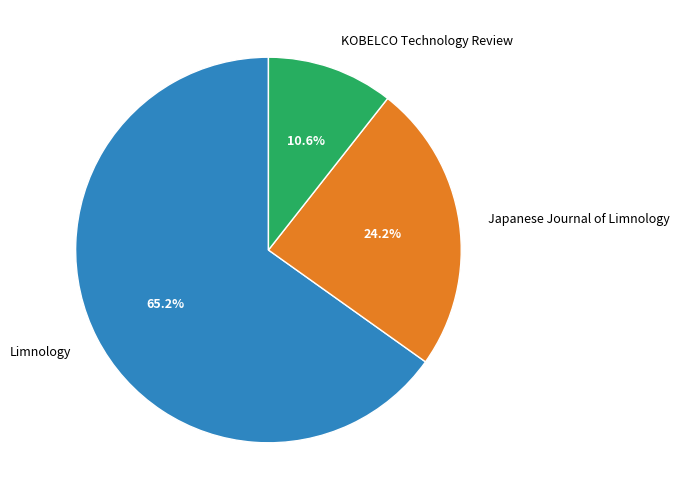

Which slice is the largest?

Limnology